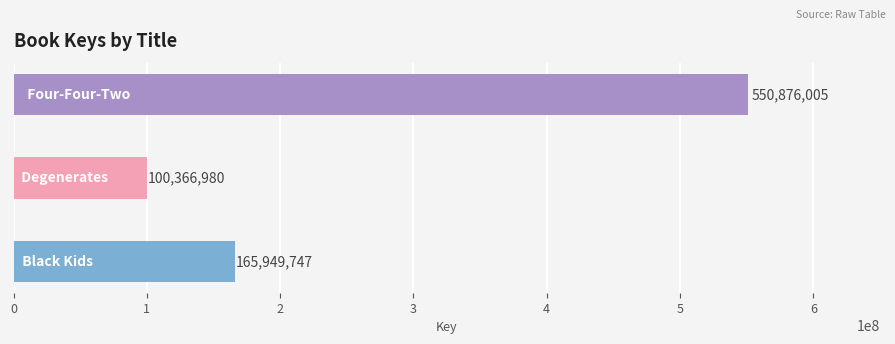

What is the greatest value displayed?

550876005